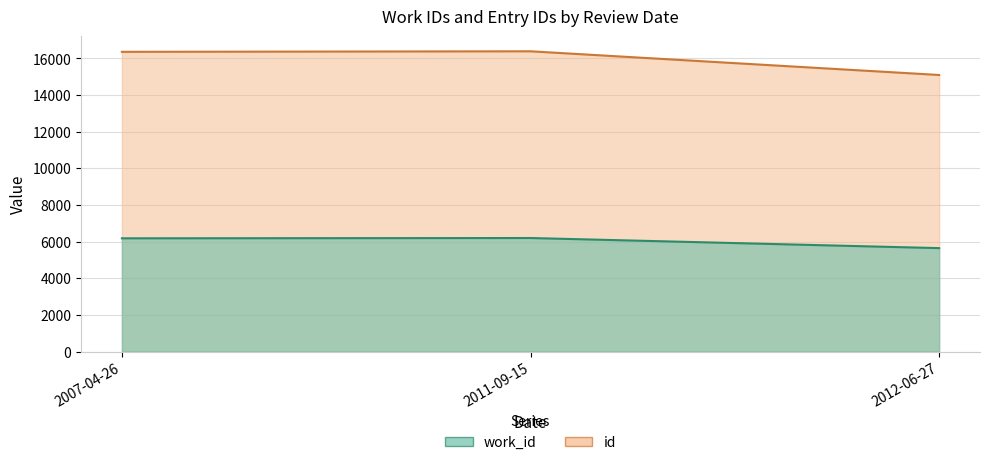

How many distinct data groups are displayed?

2